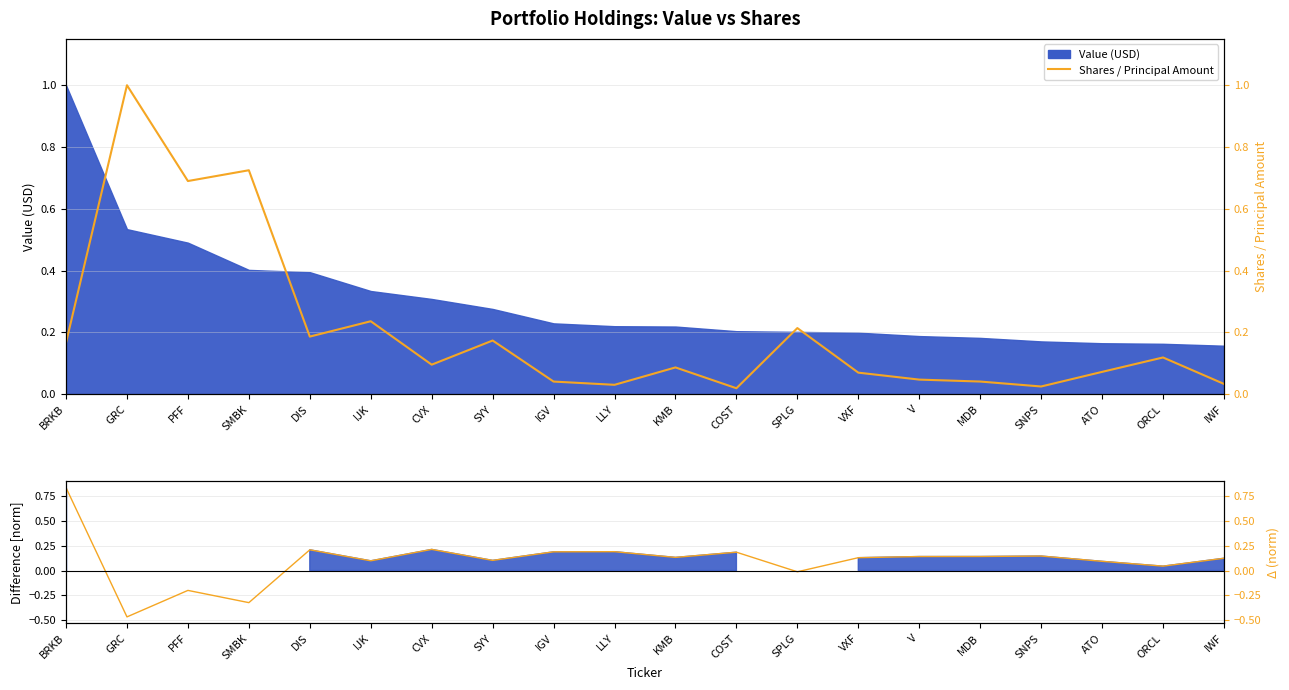

The Shares / Principal Amount series shows 0.0 at MDB. True or false?

True